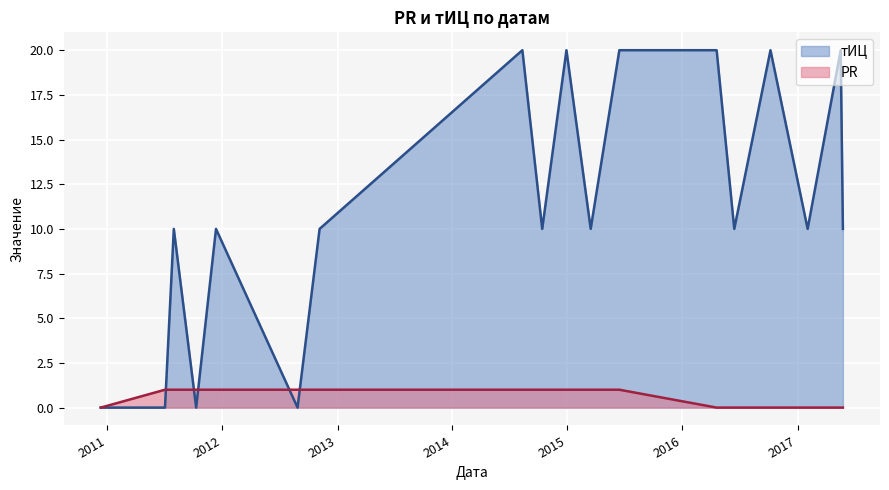

At which label is тИЦ closest to 10?

2011-07-31